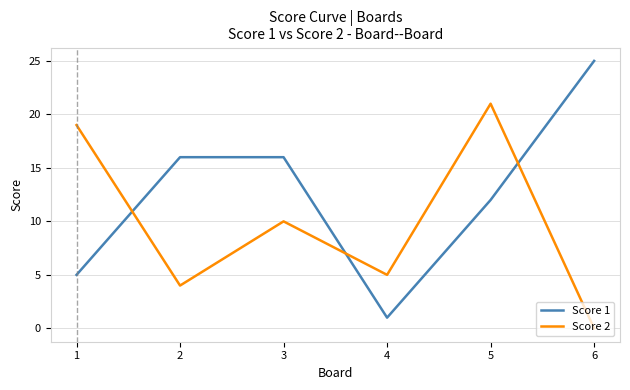

What is the greatest value displayed?

25